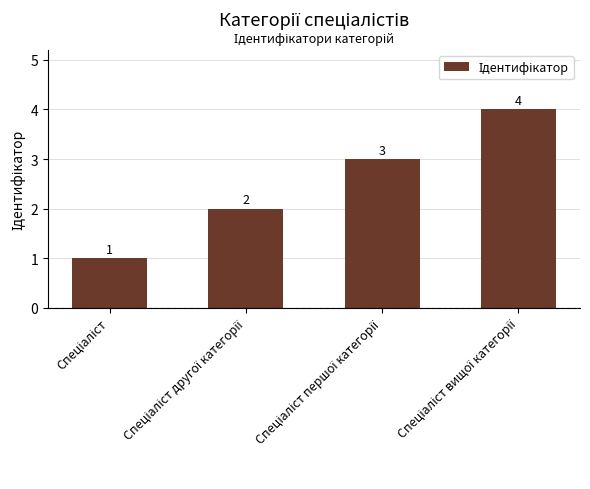

How many values are between 2 and 4?

3